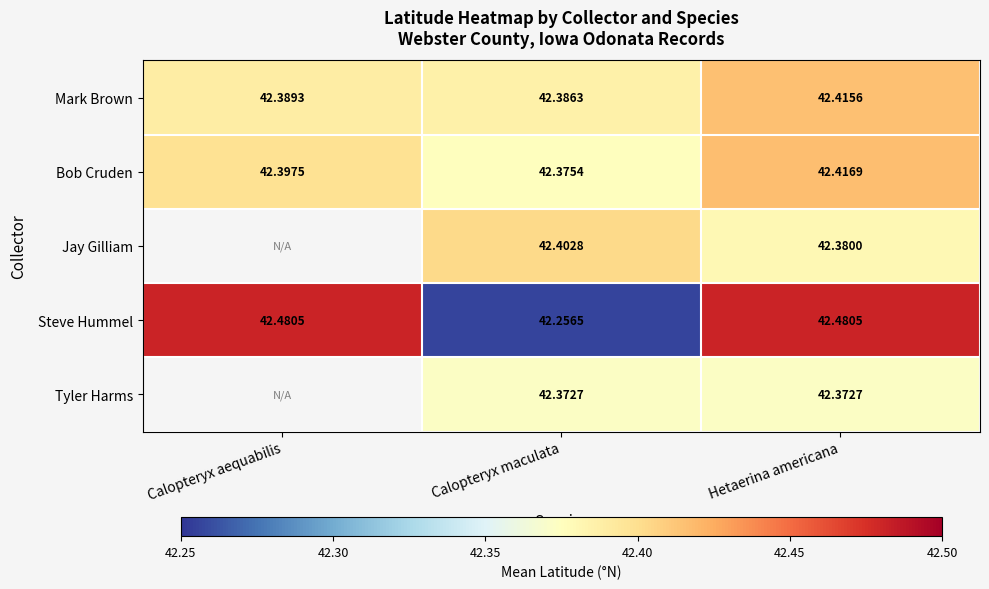

Is the value of Tyler Harms at Calopteryx maculata greater than the value of Steve Hummel at Hetaerina americana?

No